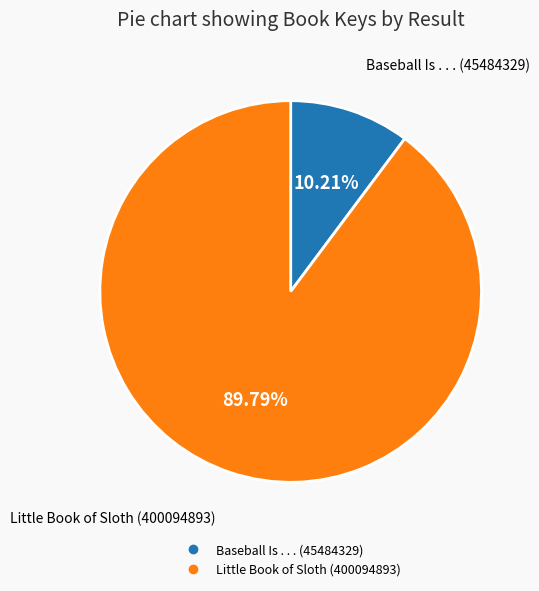

How many segments does this pie chart have?

2